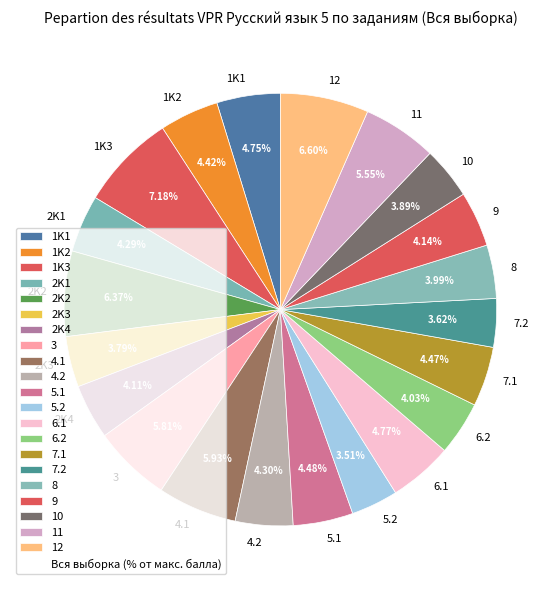

Is it true that 5.1 is 4% of the pie?

True